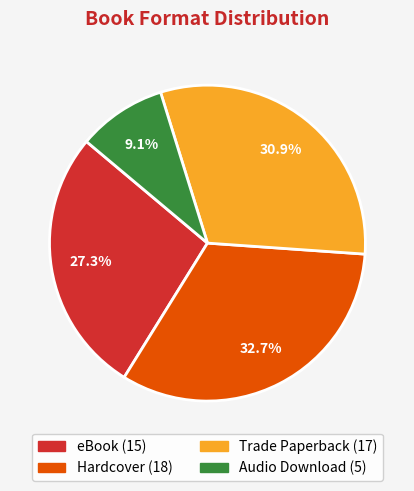

True or false: Audio Download accounts for 1% of the total.

False